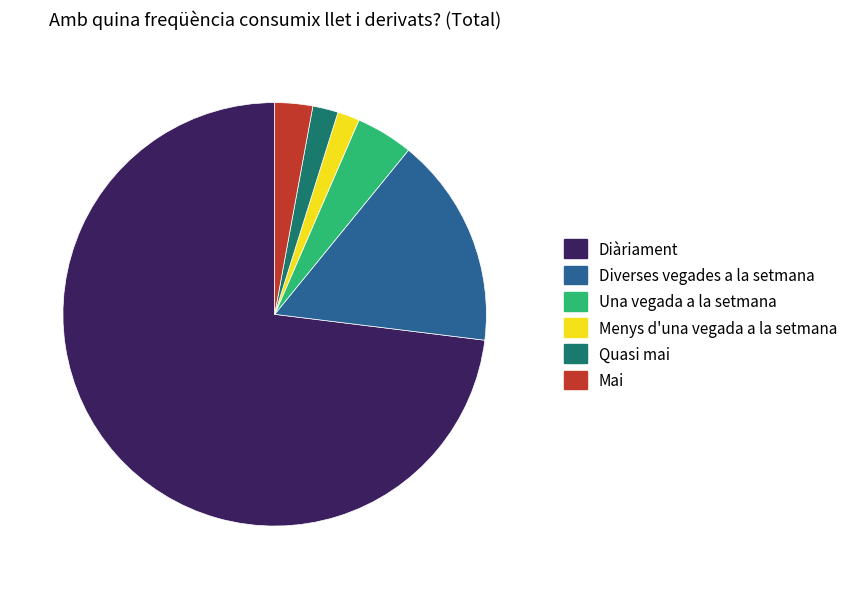

True or false: Diverses vegades a la setmana accounts for 16% of the total.

True